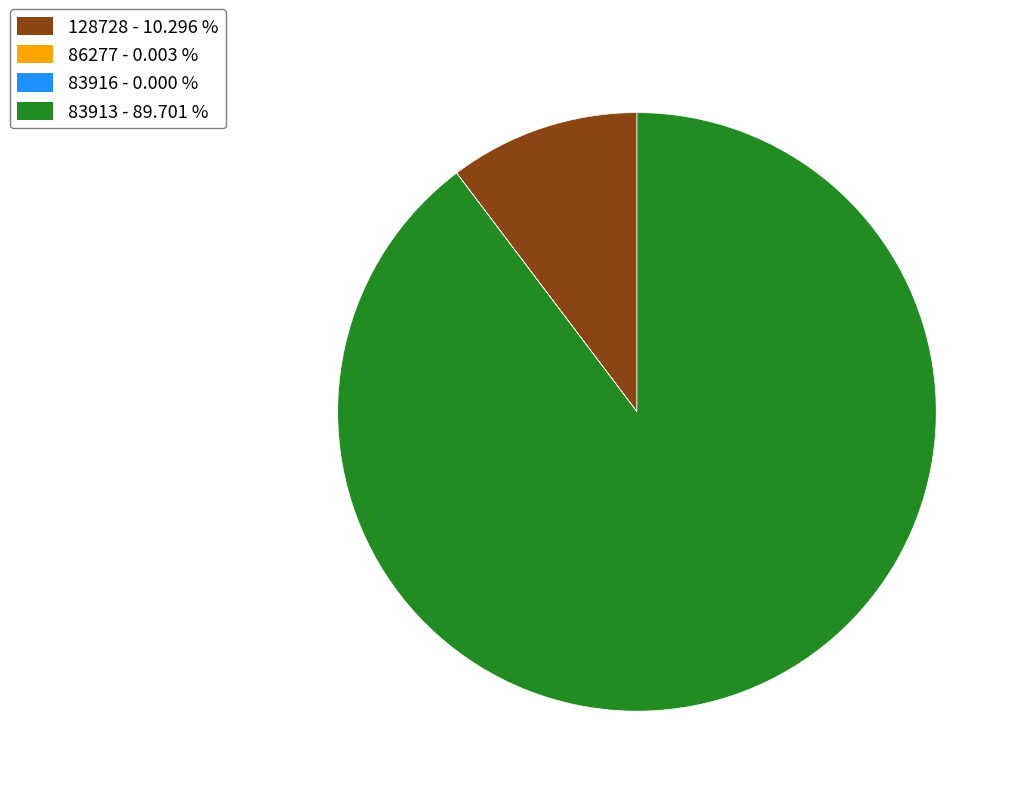

Which category has the biggest portion of the pie?

83913